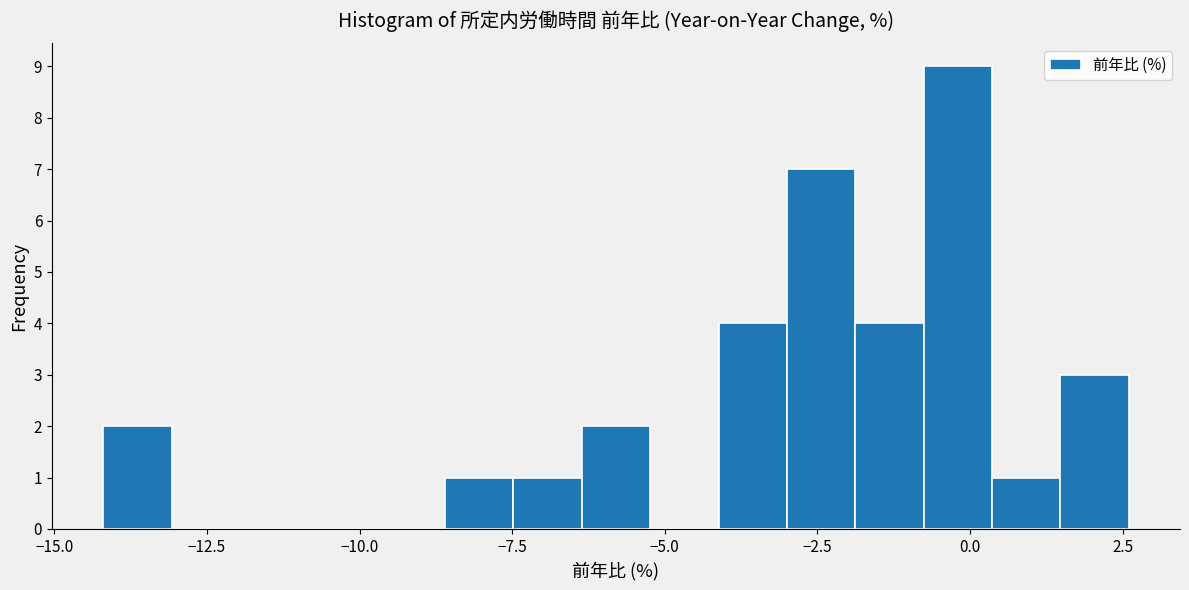

Read against the x-axis, roughly where is the centre of the tallest bar?

0.0